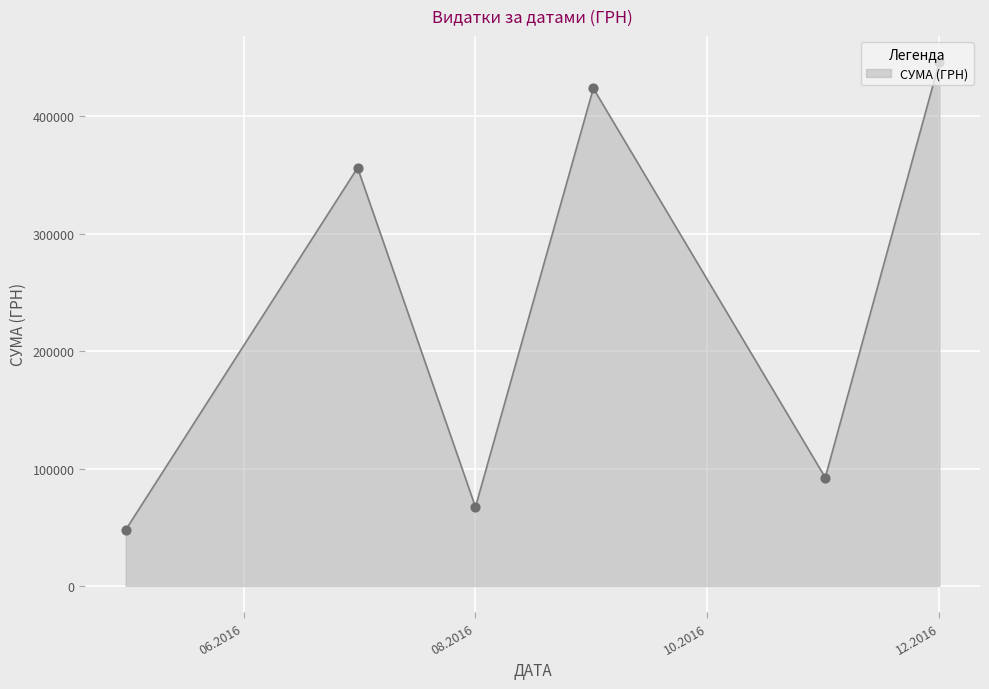

What is the difference between the maximum and second lowest values?

379127.0